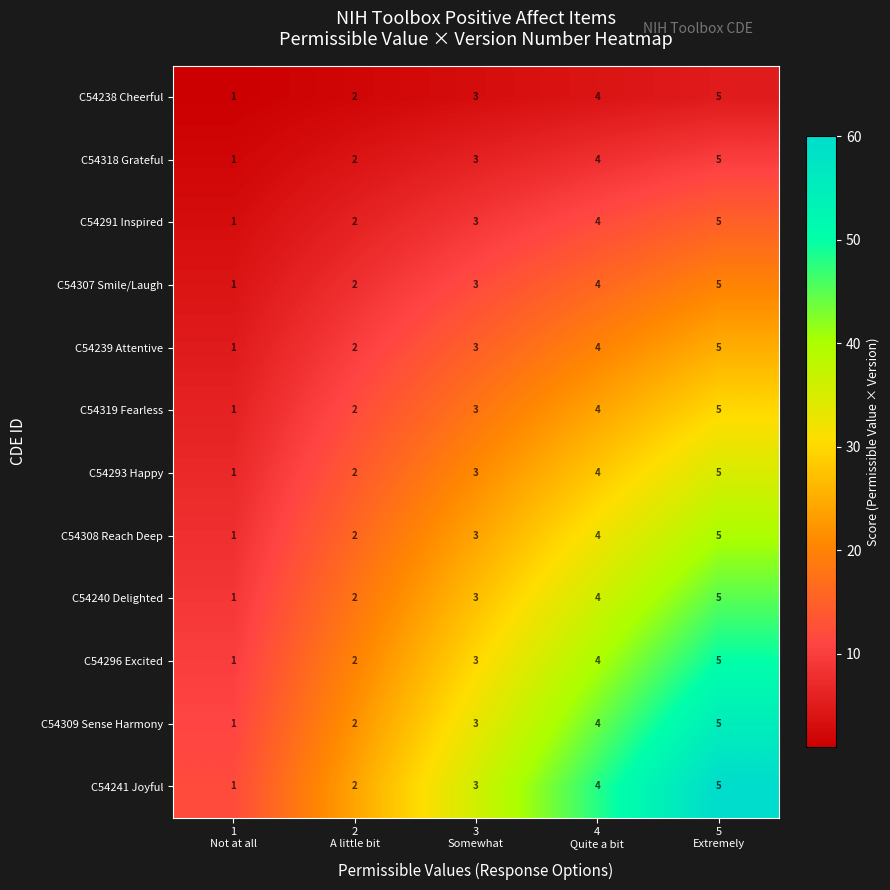

Count the C54318 Grateful values in the range 2 to 4.

3